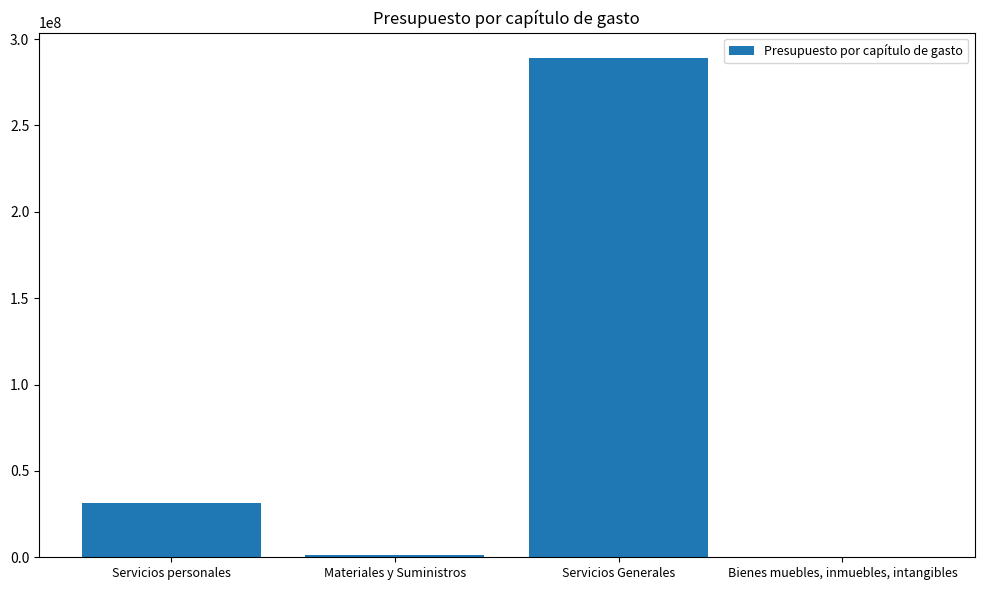

Between Servicios personales and Servicios Generales, which is larger?

Servicios Generales